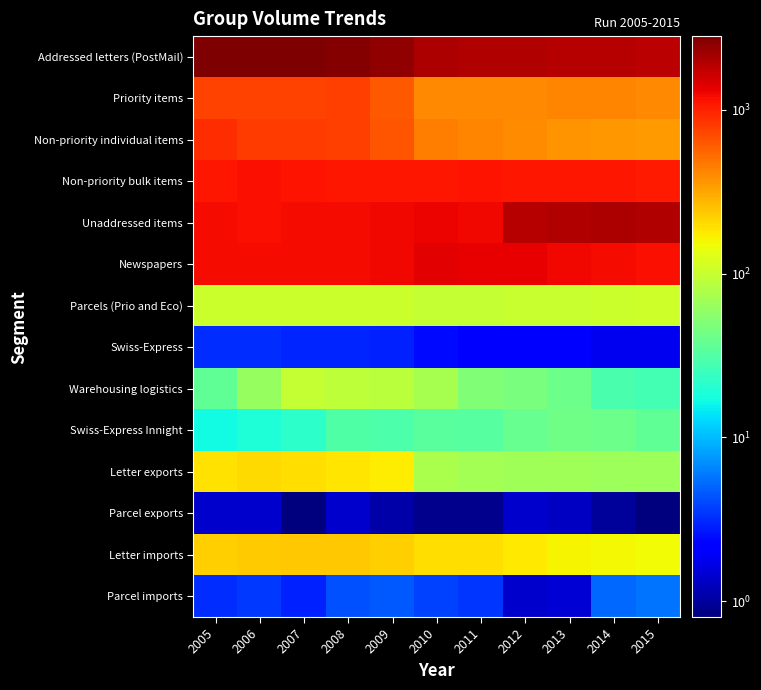

What is the spread (max minus min) of values at 2005?

2811.6